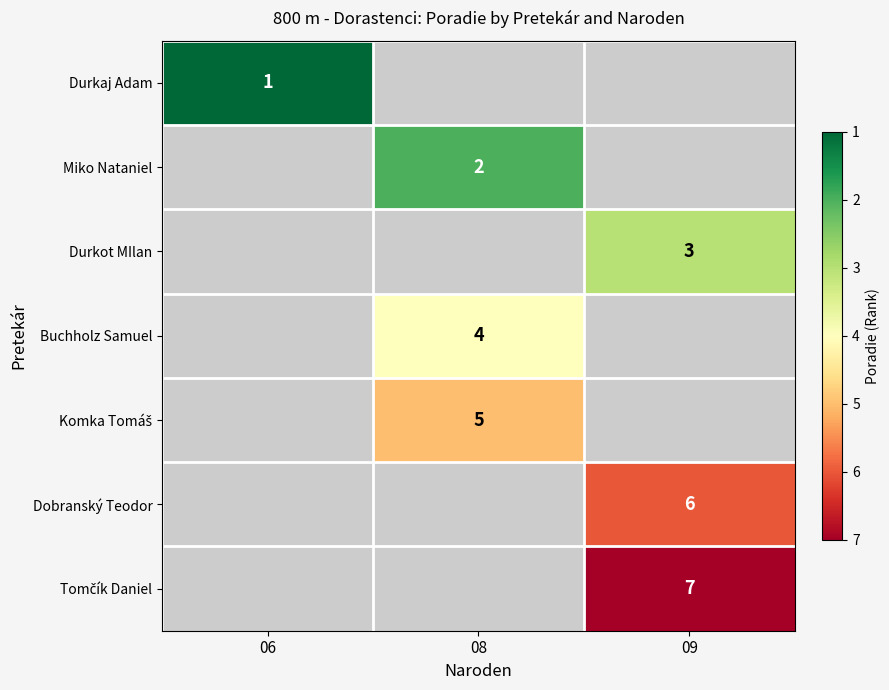

What is the total value across all series at 06?

1